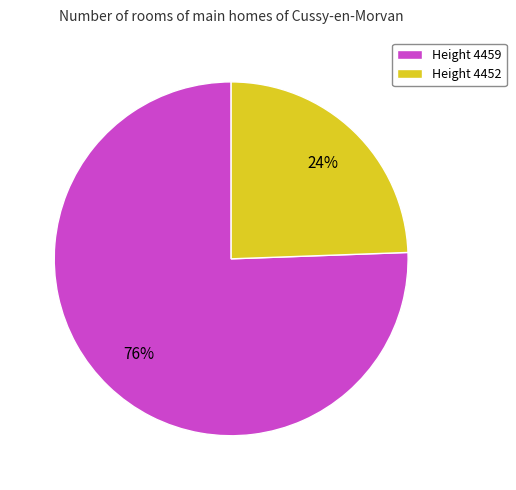

Which has a higher value, Height 4459 or Height 4452?

Height 4459